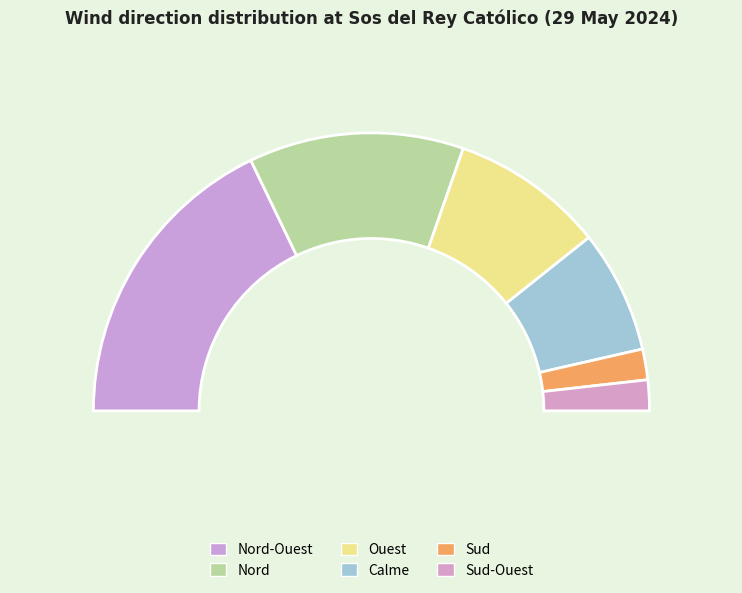

Does Nord-Ouest account for over 50% of the chart?

No